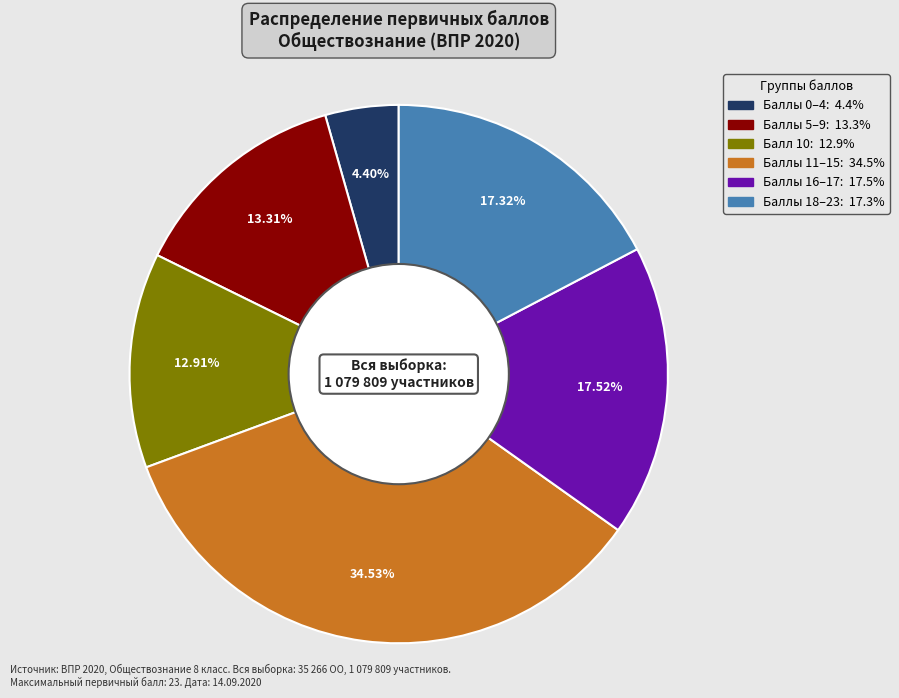

To the nearest percent, what is the average slice percentage?

17%